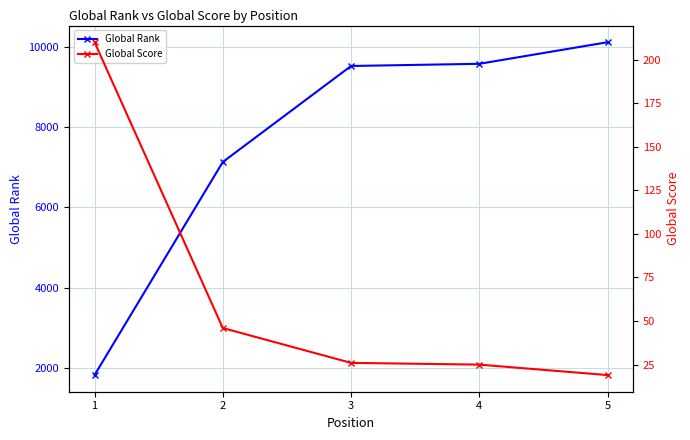

Which category has the highest value in the Global Score series?

1